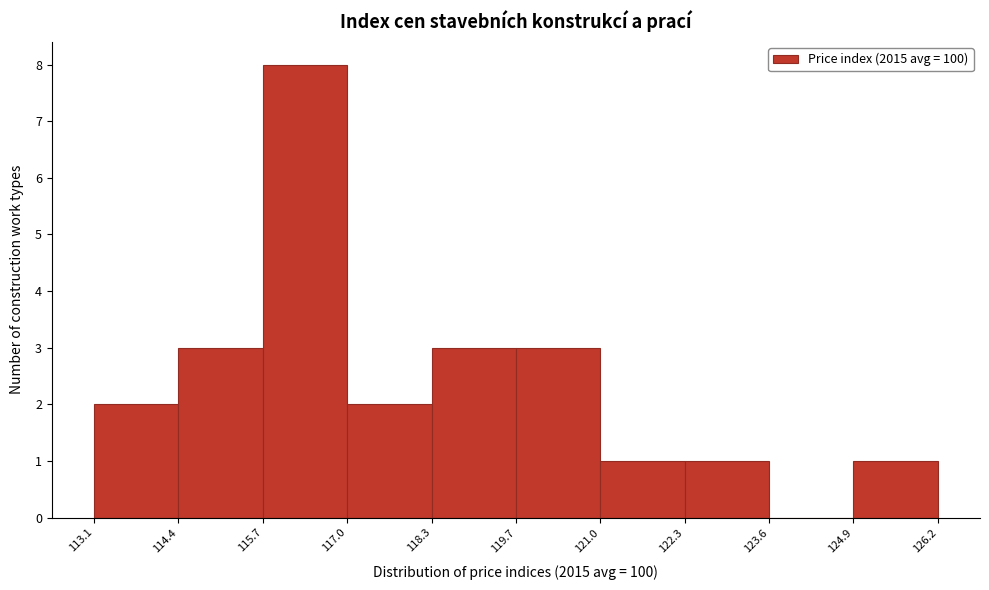

Reading left to right, list every bar in this chart as the range it spans on the x-axis followed by its height. The values are not printed on the chart, so give them approximately, as read against the axis.

113.1 to 114.4: 2
114.4 to 115.7: 3
115.7 to 117.0: 8
117.0 to 118.3: 2
118.3 to 119.7: 3
119.7 to 121.0: 3
121.0 to 122.3: 1
122.3 to 123.6: 1
123.6 to 124.9: 0
124.9 to 126.2: 1